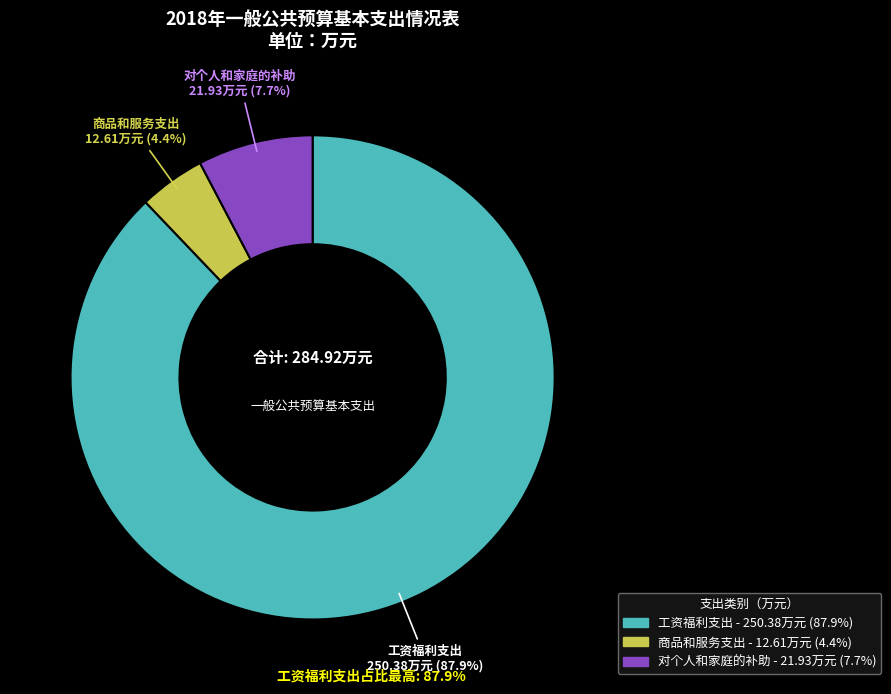

What portion of the pie excludes 工资福利支出?

12.1%